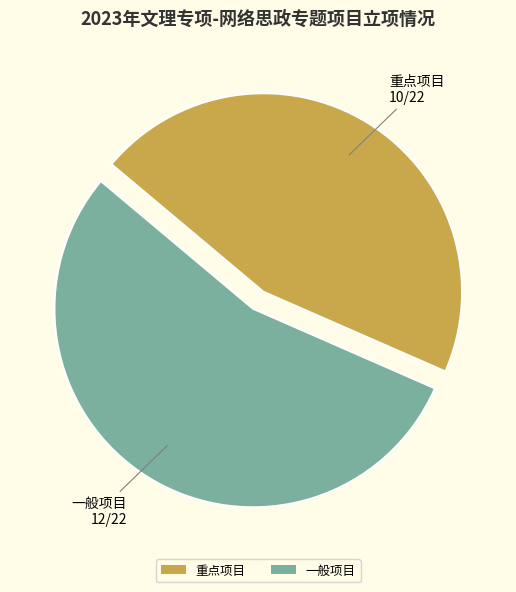

What is the ratio of the value at 重点项目 to the value at 一般项目?

0.8